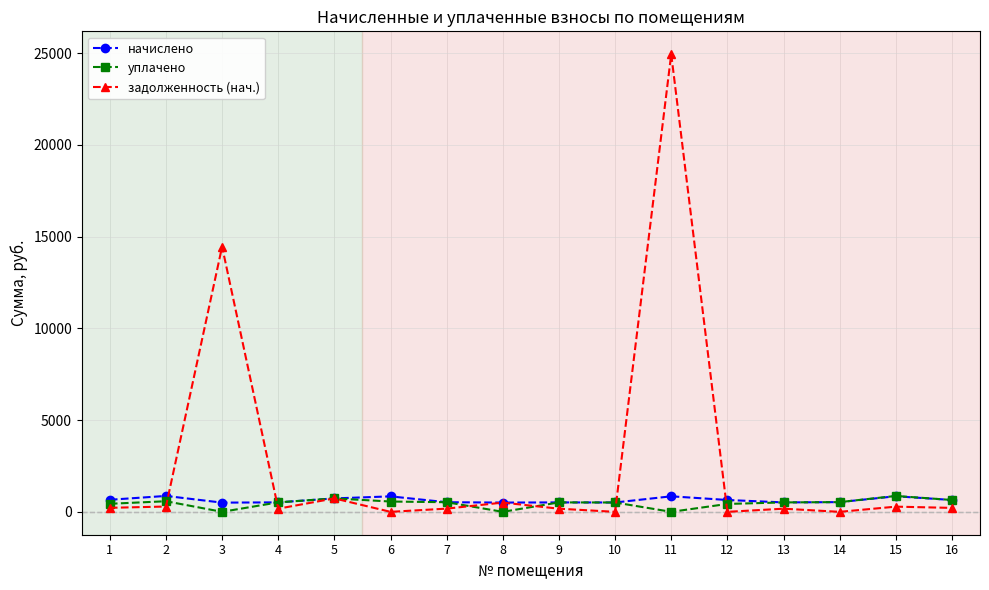

At how many categories does at least one series exceed 18833?

1